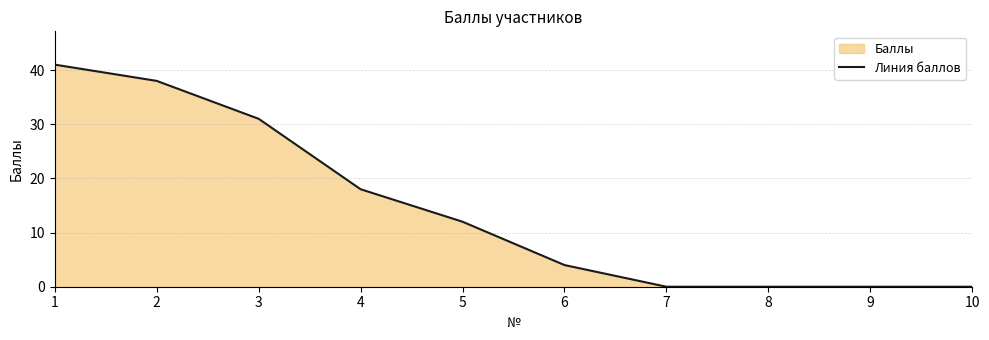

Reading left to right, extract all data points from this chart.

1=41	2=38	3=31	4=18	5=12	6=4	7=0	8=0	9=0	10=0